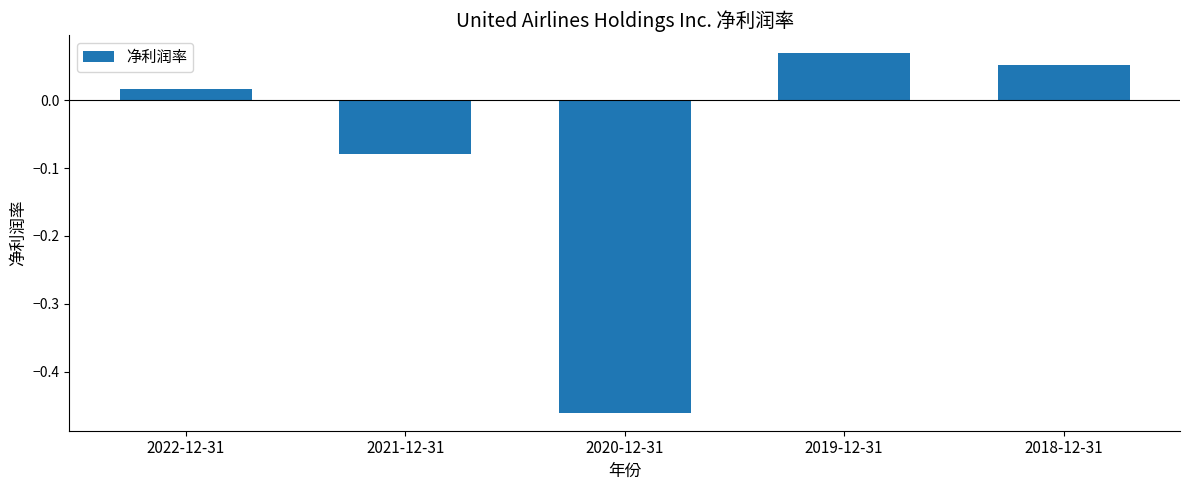

What is the difference between the second highest and minimum values?

0.5